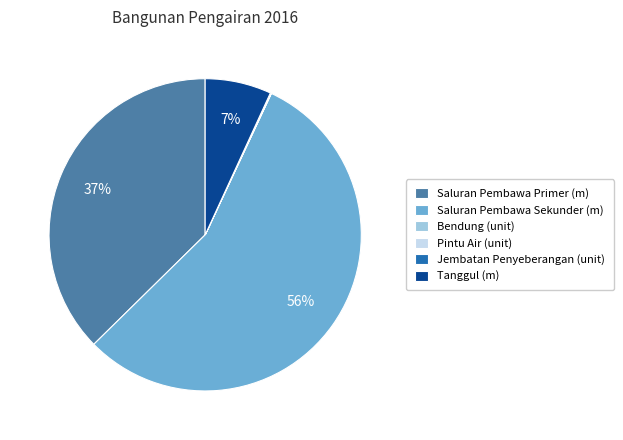

Which has a higher value, Tanggul (m) or Saluran Pembawa Primer (m)?

Saluran Pembawa Primer (m)